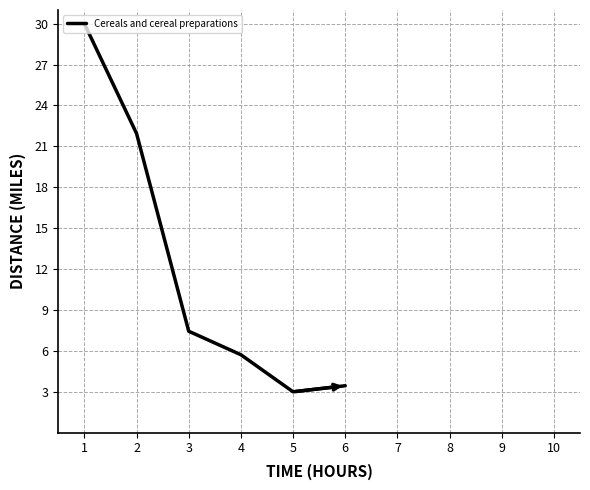

Reading left to right, what are all the values shown in this chart?

30.0	21.9	7.4	5.7	3.0	3.4